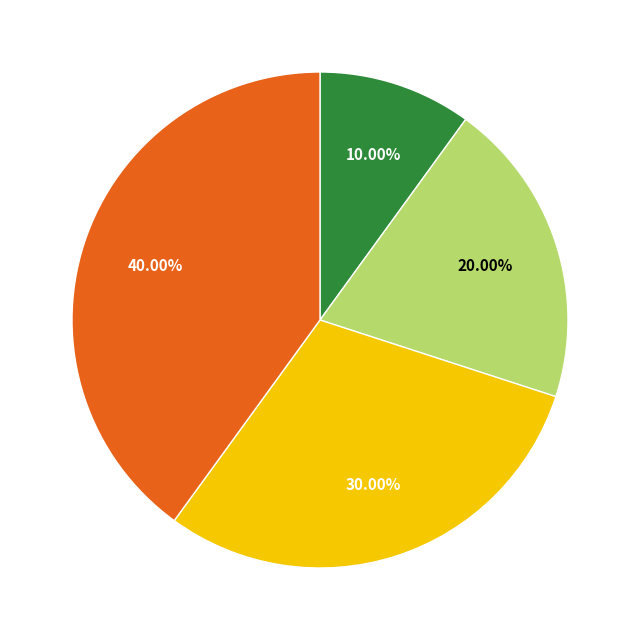

Is there a majority slice in this chart?

No